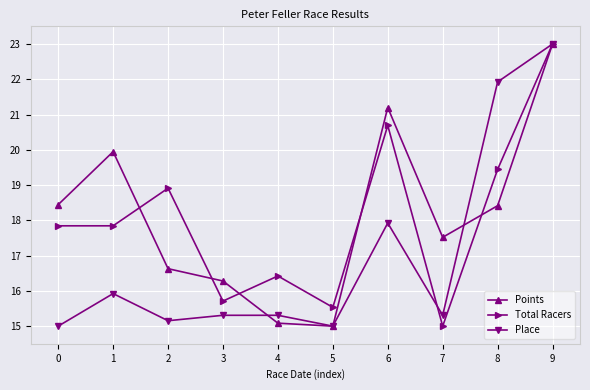

Reading left to right, list all the values displayed in this chart.

Points: 18.4	19.9	16.6	16.3	15.1	15.0	21.2	17.5	18.4	23.0
Total Racers: 17.8	17.8	18.9	15.7	16.4	15.5	20.7	15.0	19.4	23.0
Place: 15.0	15.9	15.2	15.3	15.3	15.0	17.9	15.3	21.9	23.0